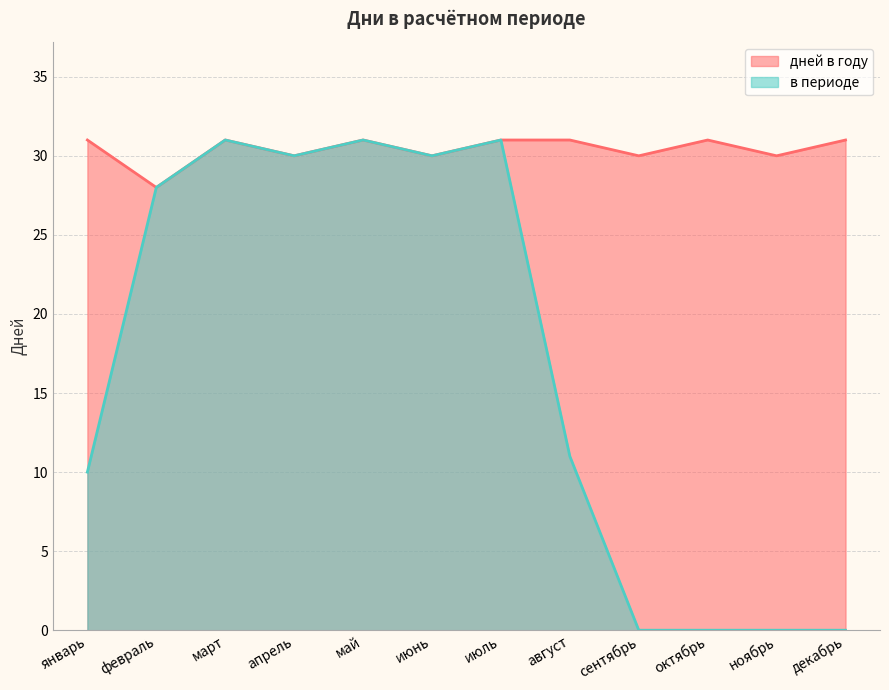

The в периоде series shows 50 at апрель. True or false?

False